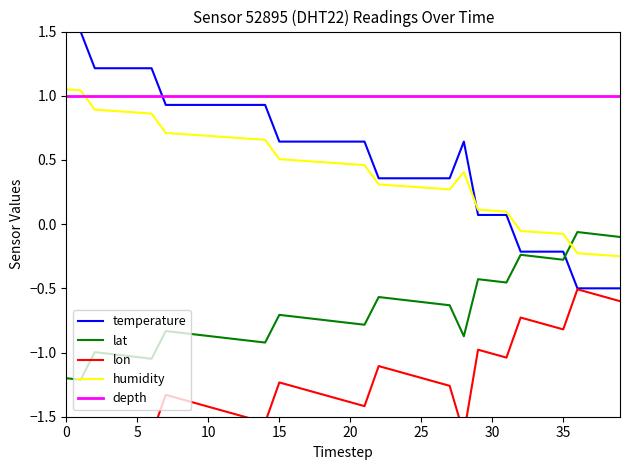

At 19, list the series in order from largest to smallest.

depth, temperature, humidity, lat, lon